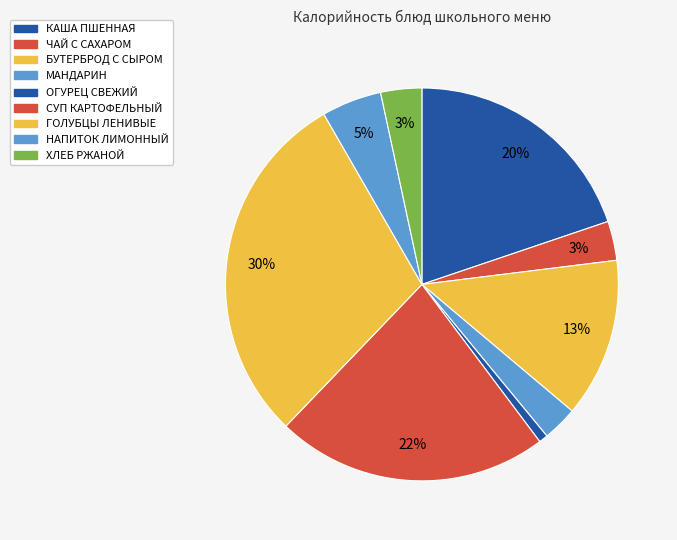

Is it true that МАНДАРИН is 1% of the pie?

False